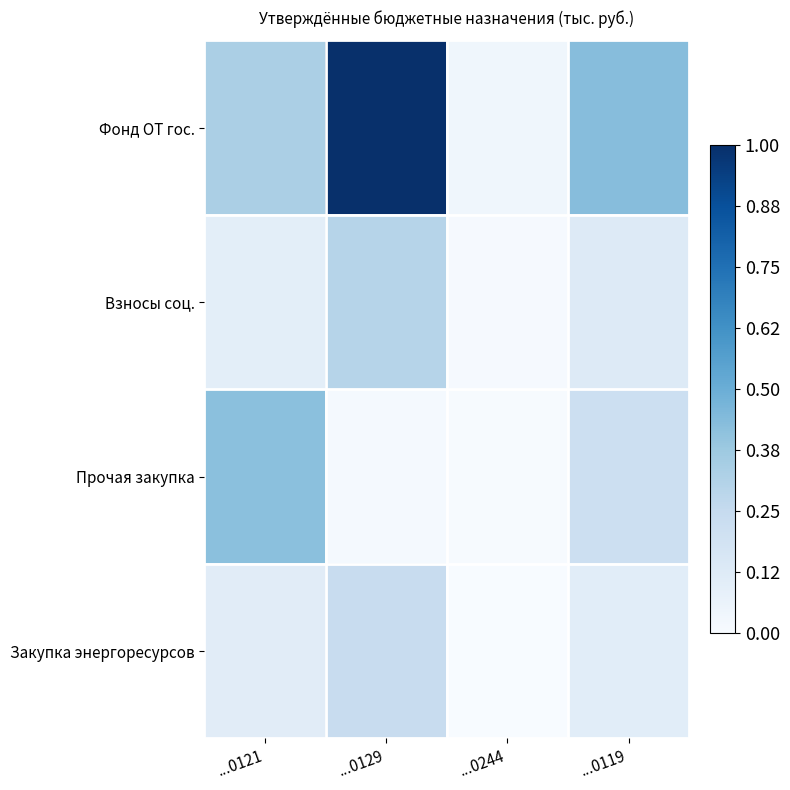

At which category does the chart reach its minimum across all series?

...0244